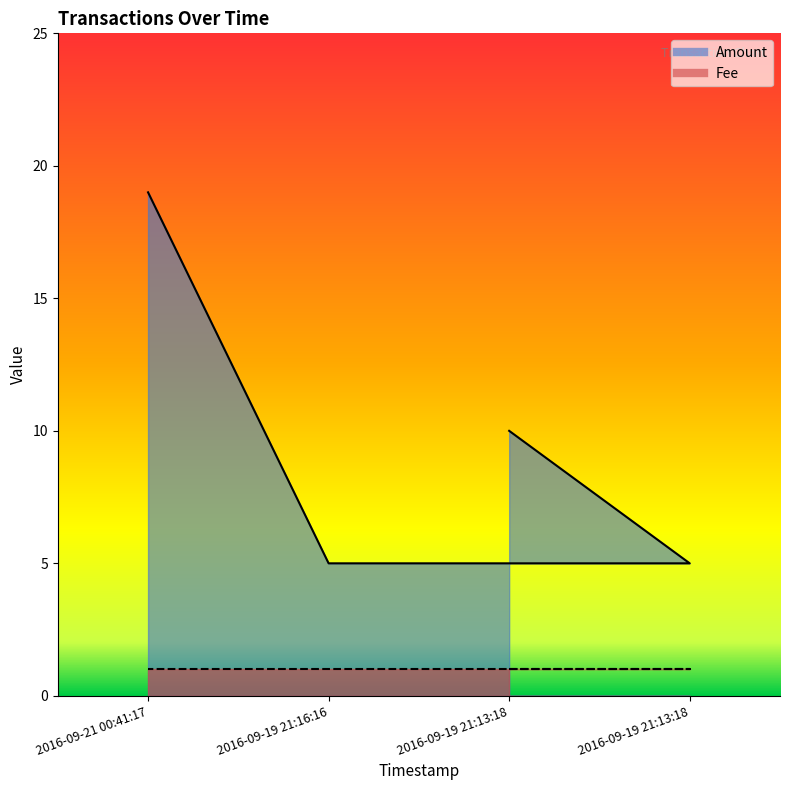

True or false: Fee and Amount intersect in this chart.

False